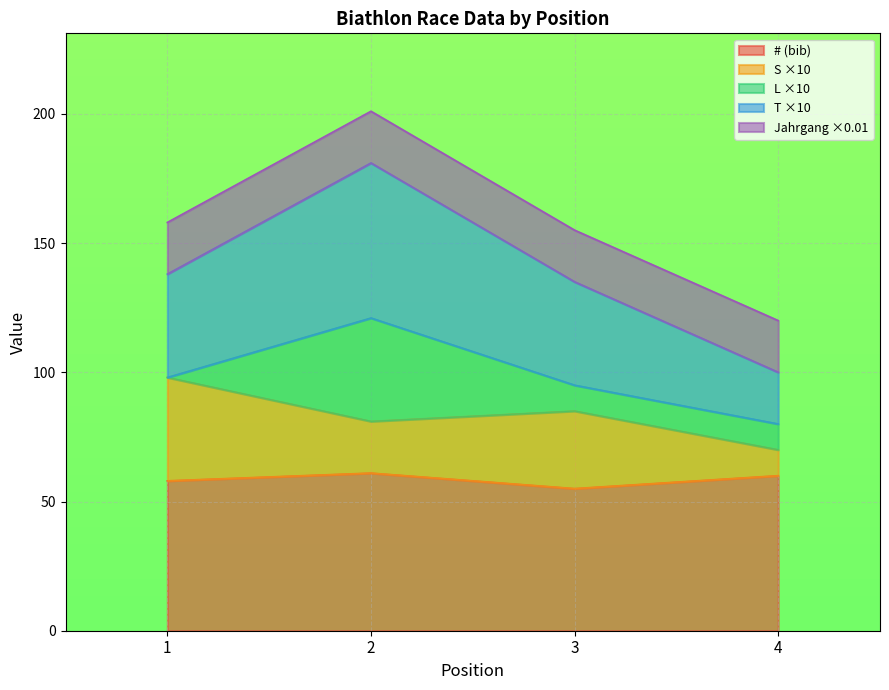

How many lines are shown in the chart?

5